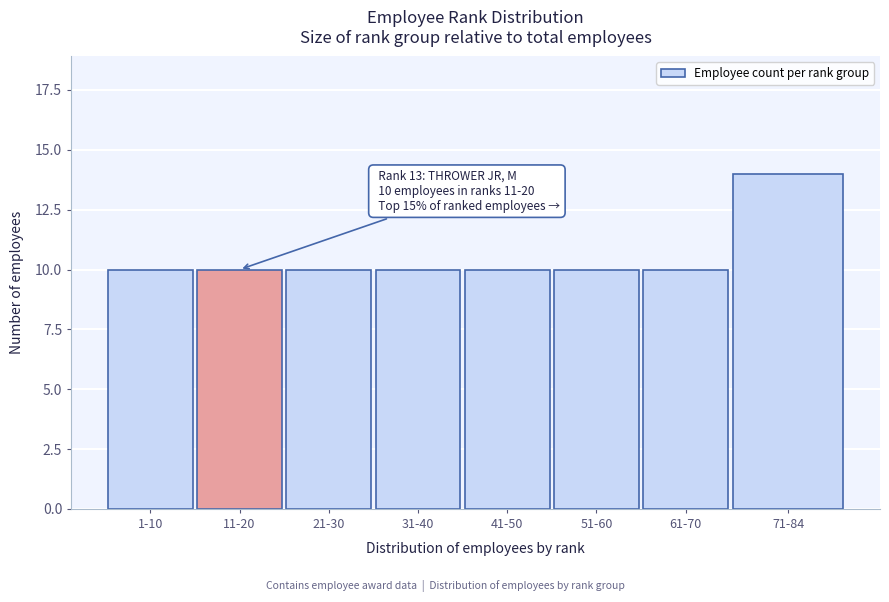

Reading left to right, list all the values displayed in this chart.

1-10=10	11-20=10	21-30=10	31-40=10	41-50=10	51-60=10	61-70=10	71-84=14